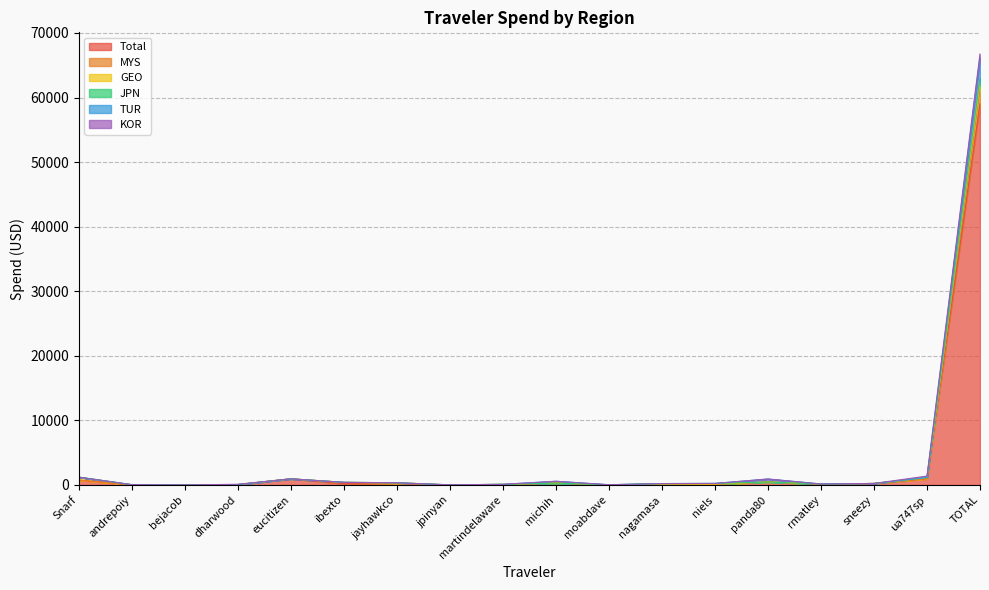

The value of Total at martindelaware is 20.6. True or false?

False